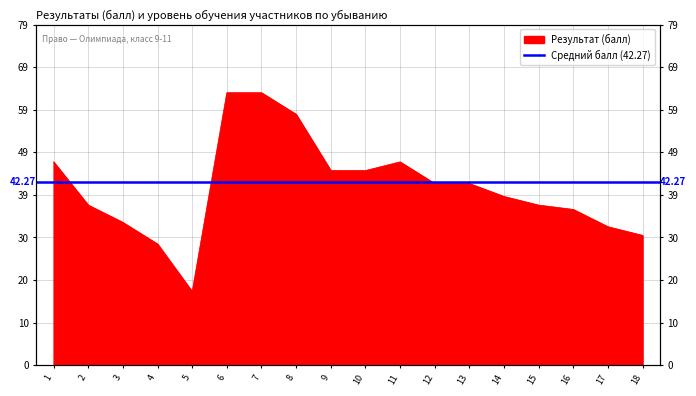

What is the change in value from 3 to 11?

+14